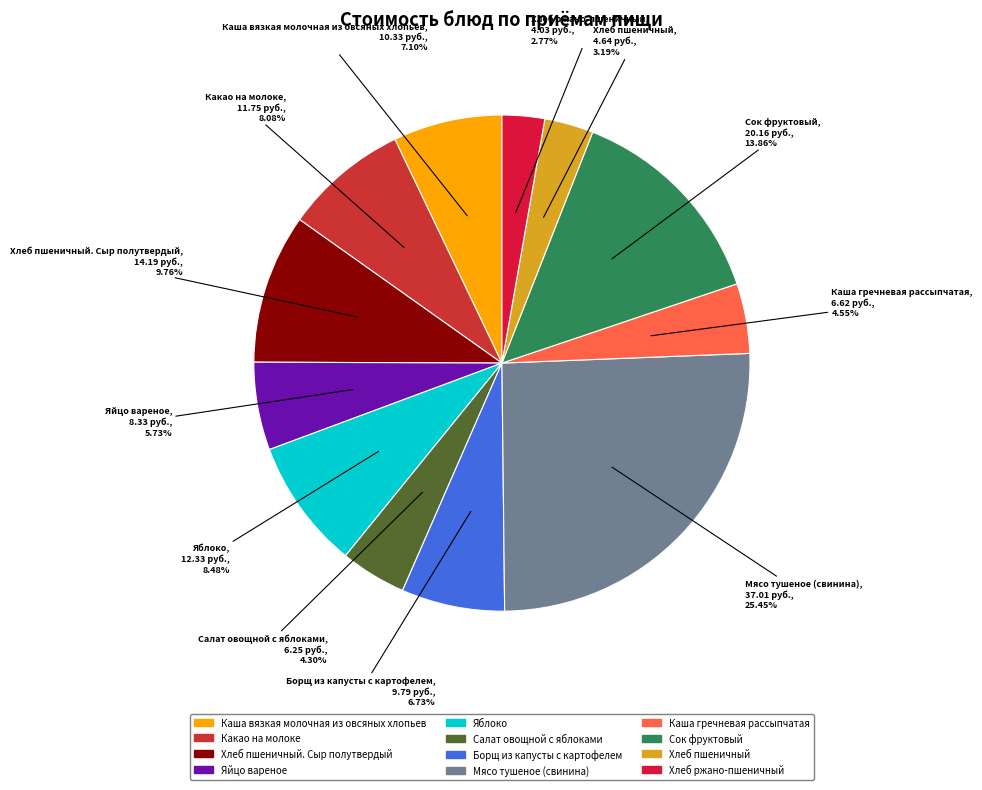

How many slices are in this pie chart?

12